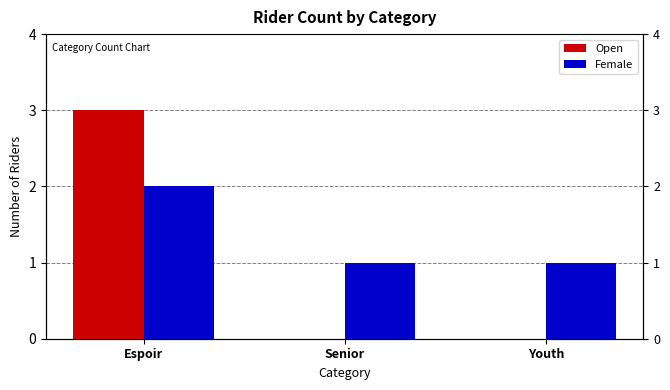

How many bars are there in total?

6